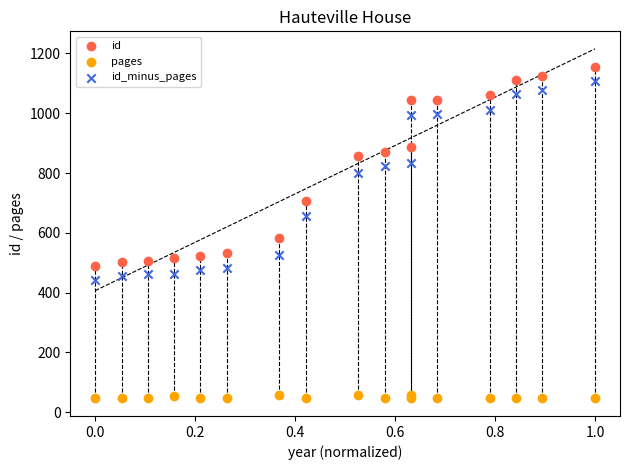

Across all series, what Y value is closest to 601?

583